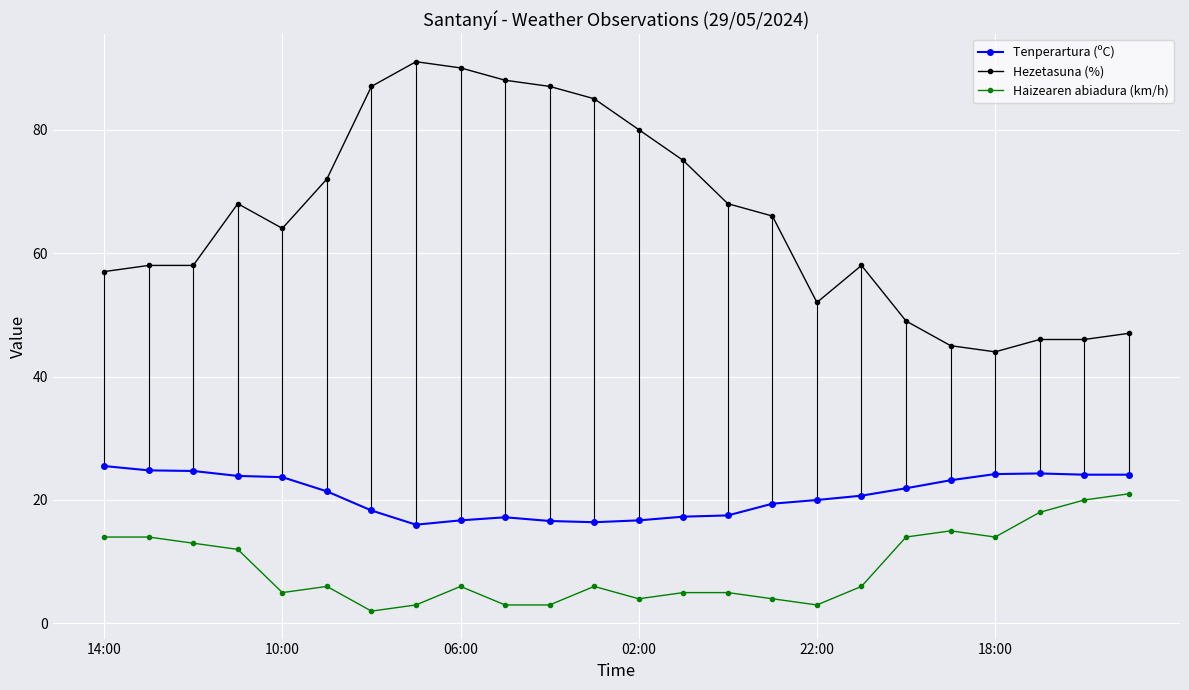

How many distinct data groups are displayed?

3